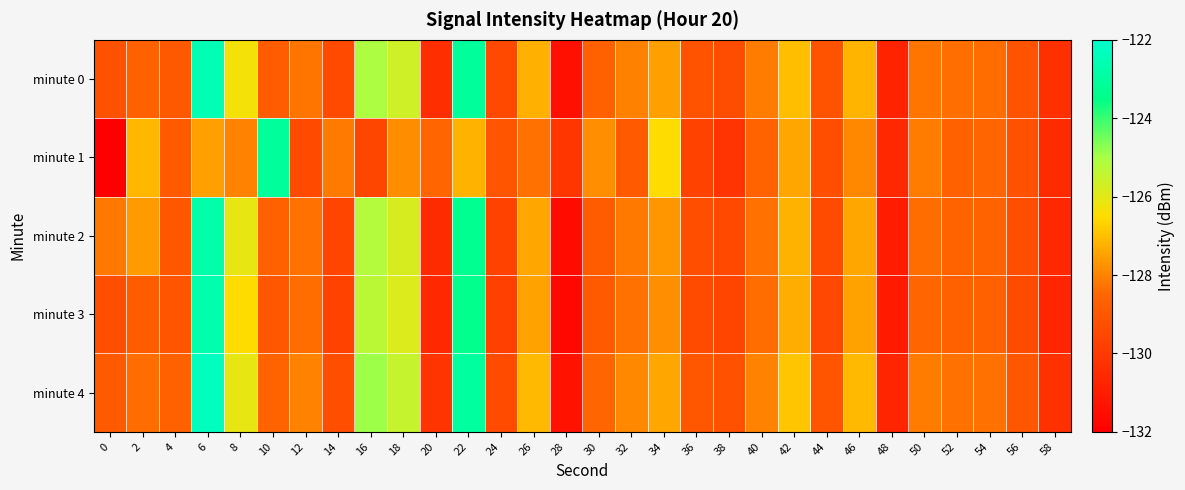

At which category is the sum across all series the highest?

6